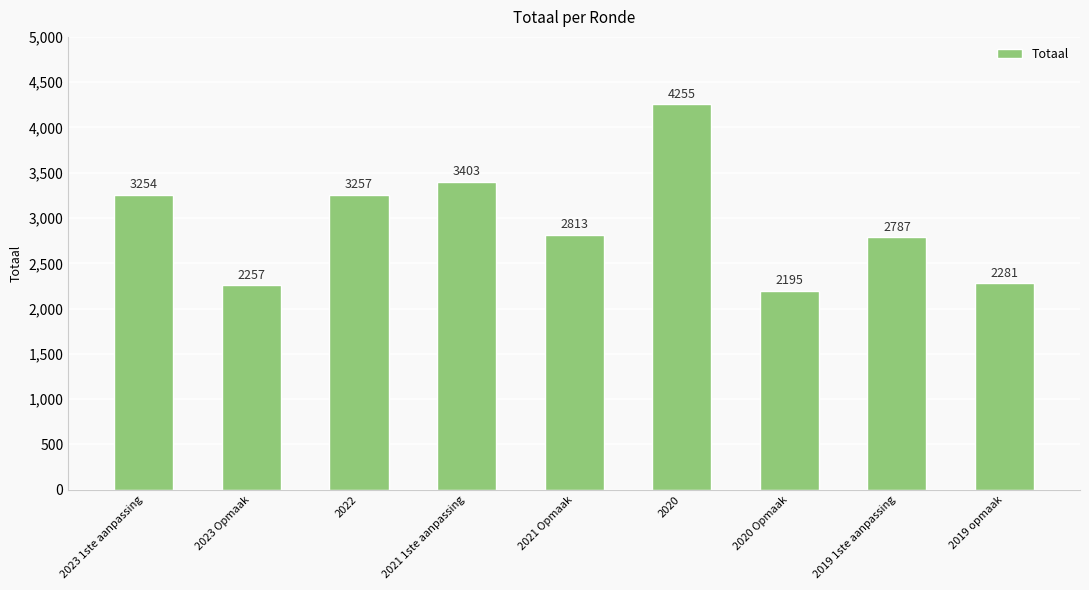

Where is the data nearest to the value 3225?

2023 1ste aanpassing